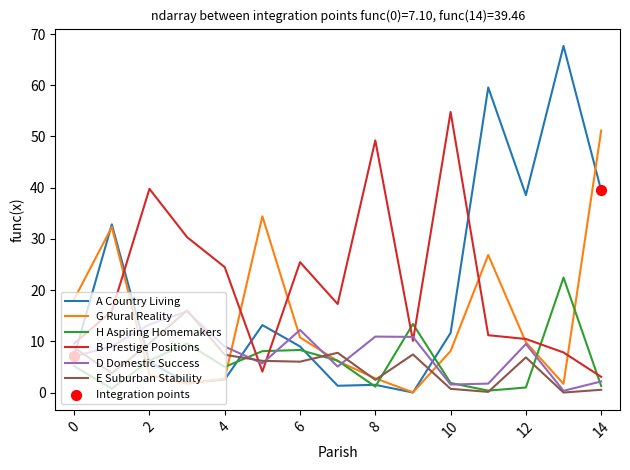

How many intersections are there between A Country Living and B Prestige Positions?

5